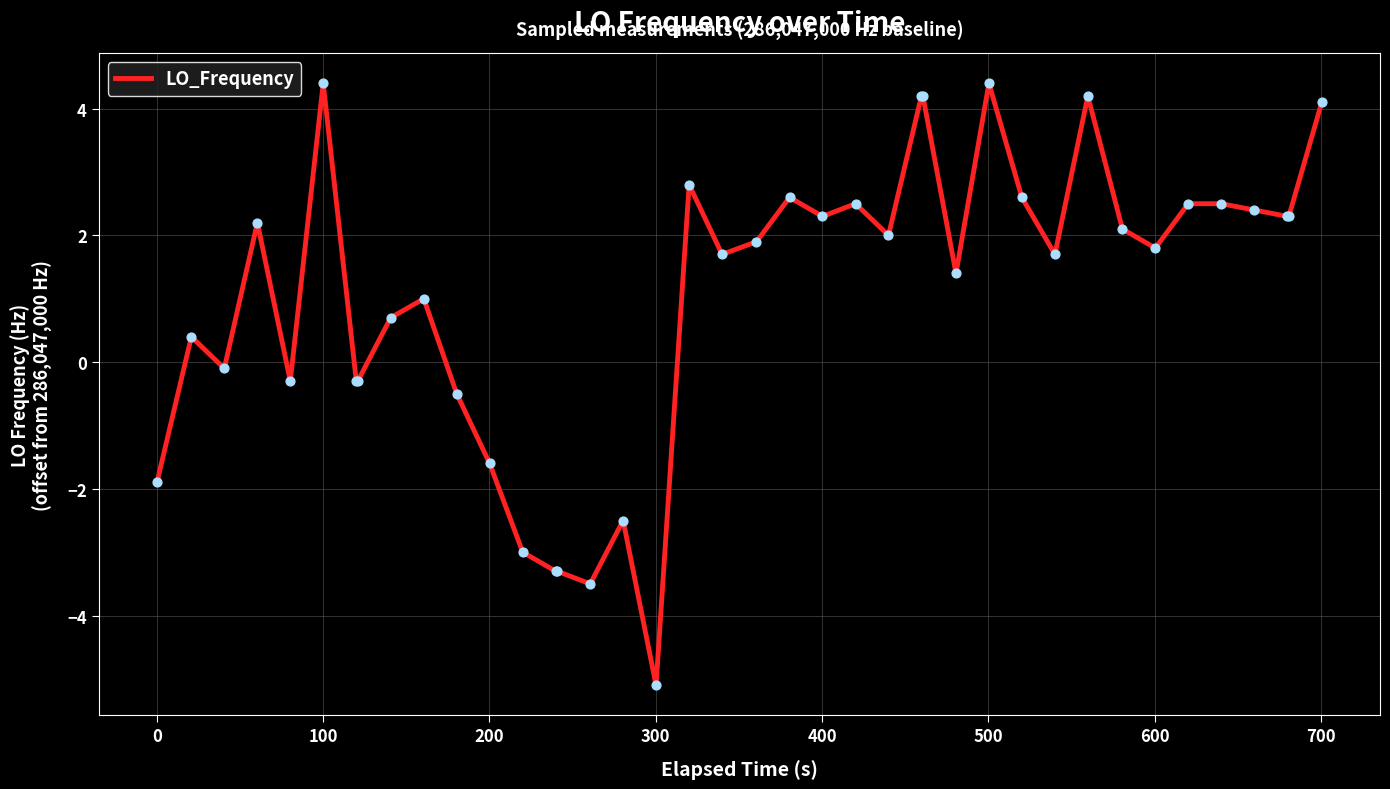

What is the difference between the maximum and minimum values?

9.5